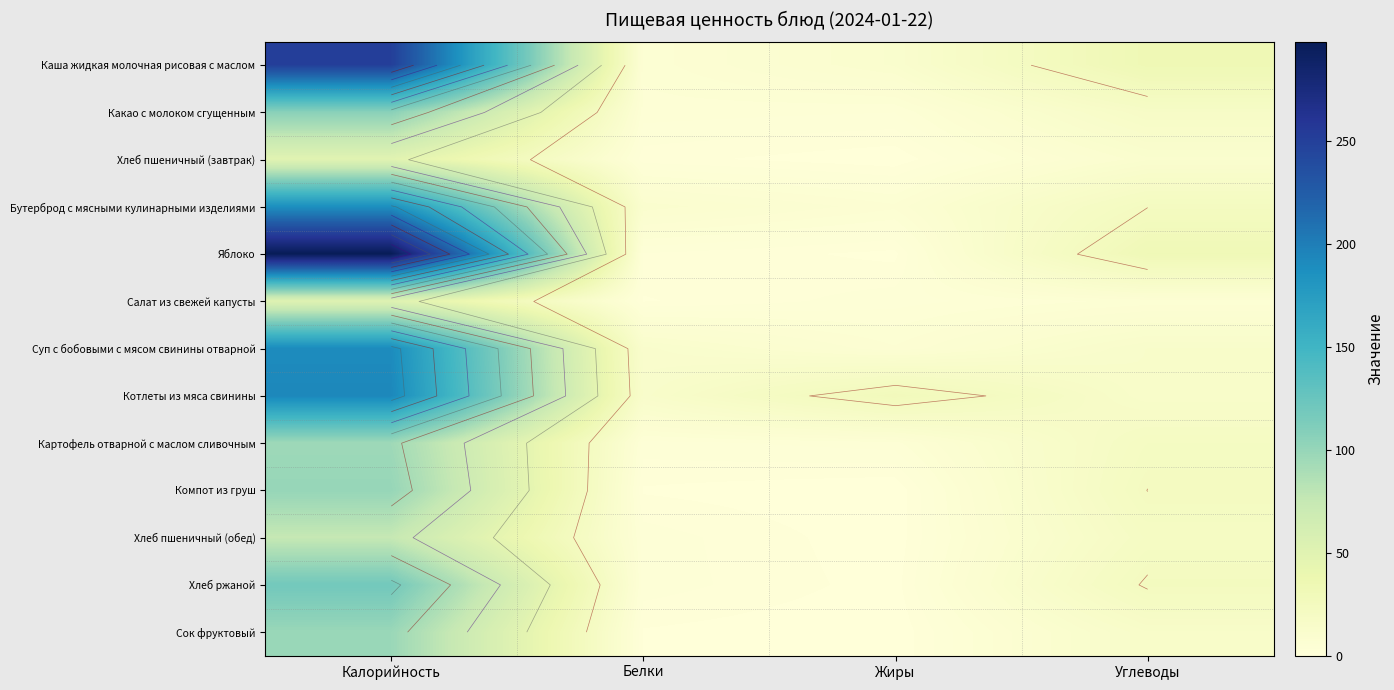

At Углеводы, list the series in order from smallest to largest.

Салат из свежей капусты, Хлеб пшеничный (завтрак), Суп с бобовыми с мясом свинины отварной, Котлеты из мяса свинины, Сок фруктовый, Какао с молоком сгущенным, Хлеб пшеничный (обед), Картофель отварной с маслом сливочным, Бутерброд с мясными кулинарными изделиями, Компот из груш, Хлеб ржаной, Яблоко, Каша жидкая молочная рисовая с маслом